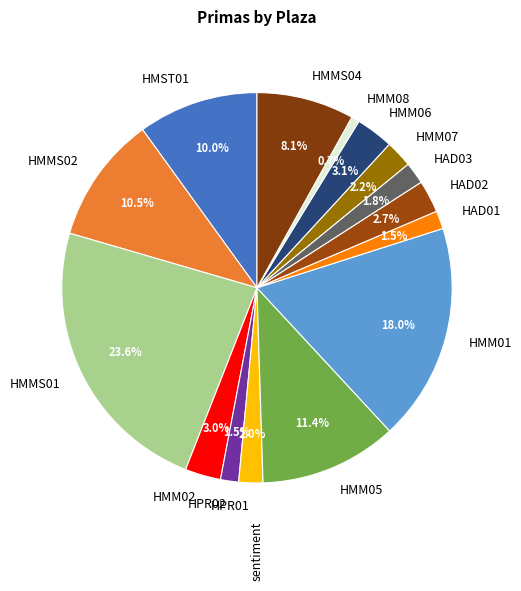

To the nearest percent, what is the difference between the largest and smallest slice percentages?

23%